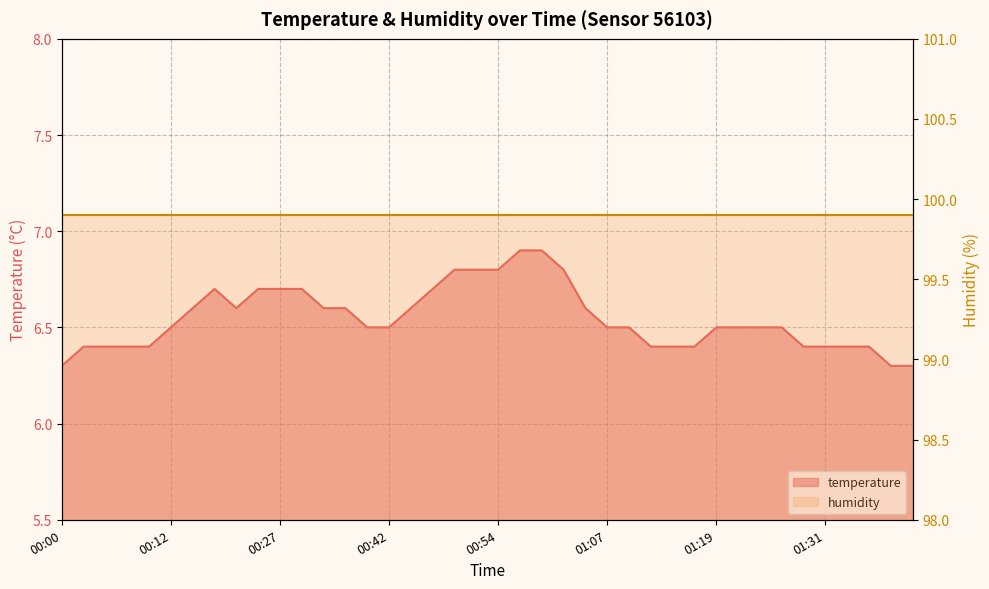

The value at 00:35 is 6.6. True or false?

True